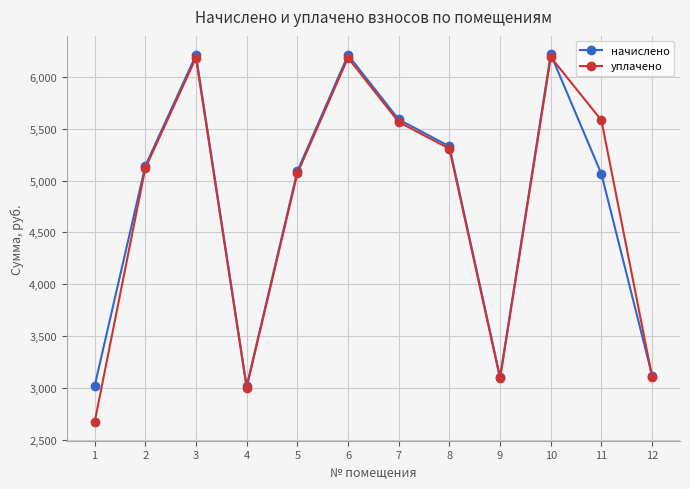

At which category does уплачено reach its first local peak?

3